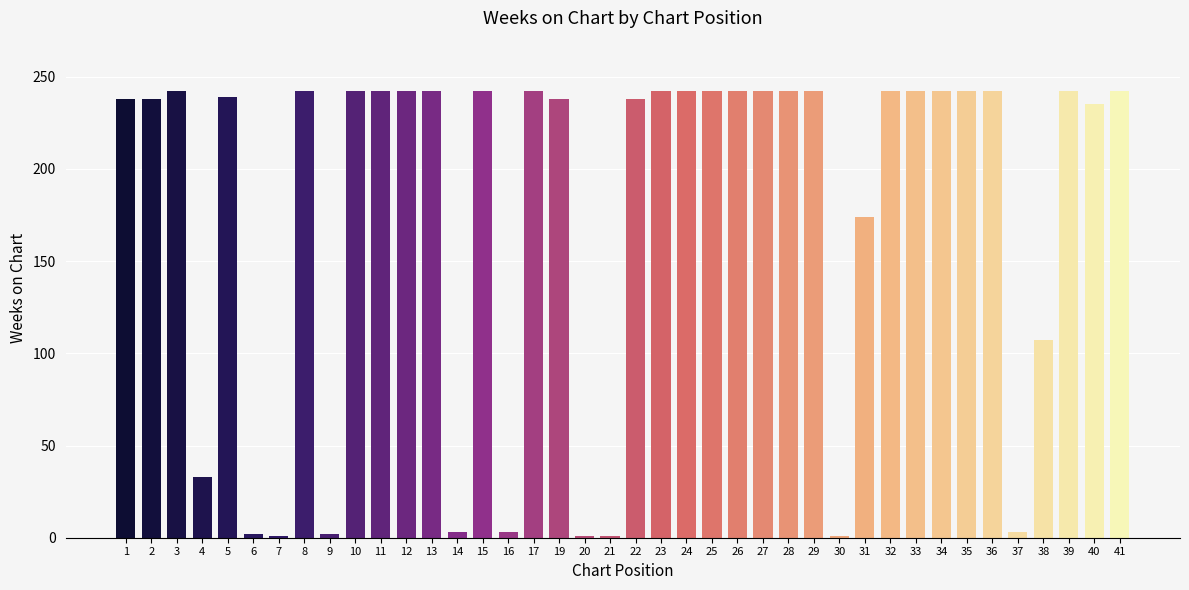

How many values are below 242?

18